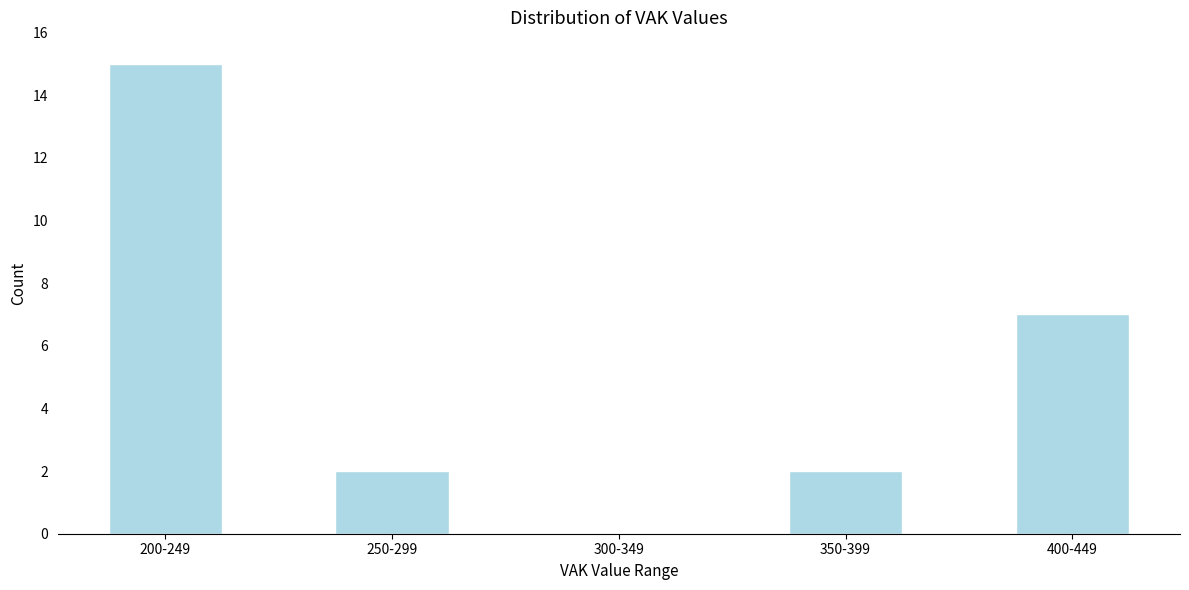

Reading left to right, what are all the values shown in this chart?

200-249=15	250-299=2	300-349=0	350-399=2	400-449=7